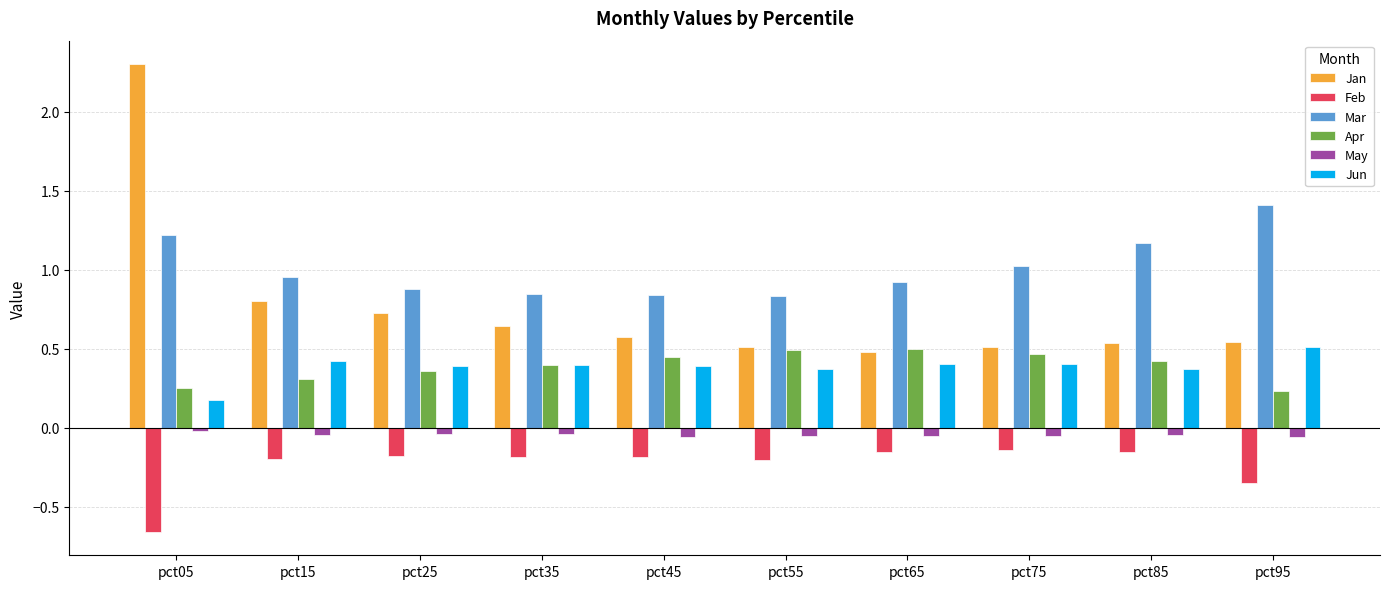

What are all the series names shown in the legend?

Jan, Feb, Mar, Apr, May, Jun